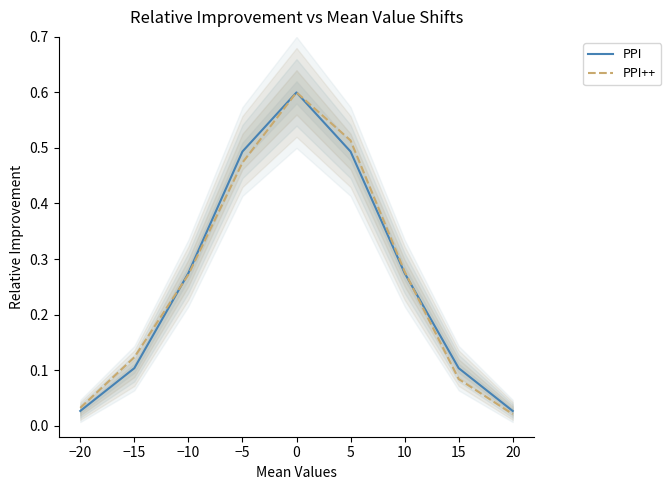

Which series has the widest spread of values?

PPI++